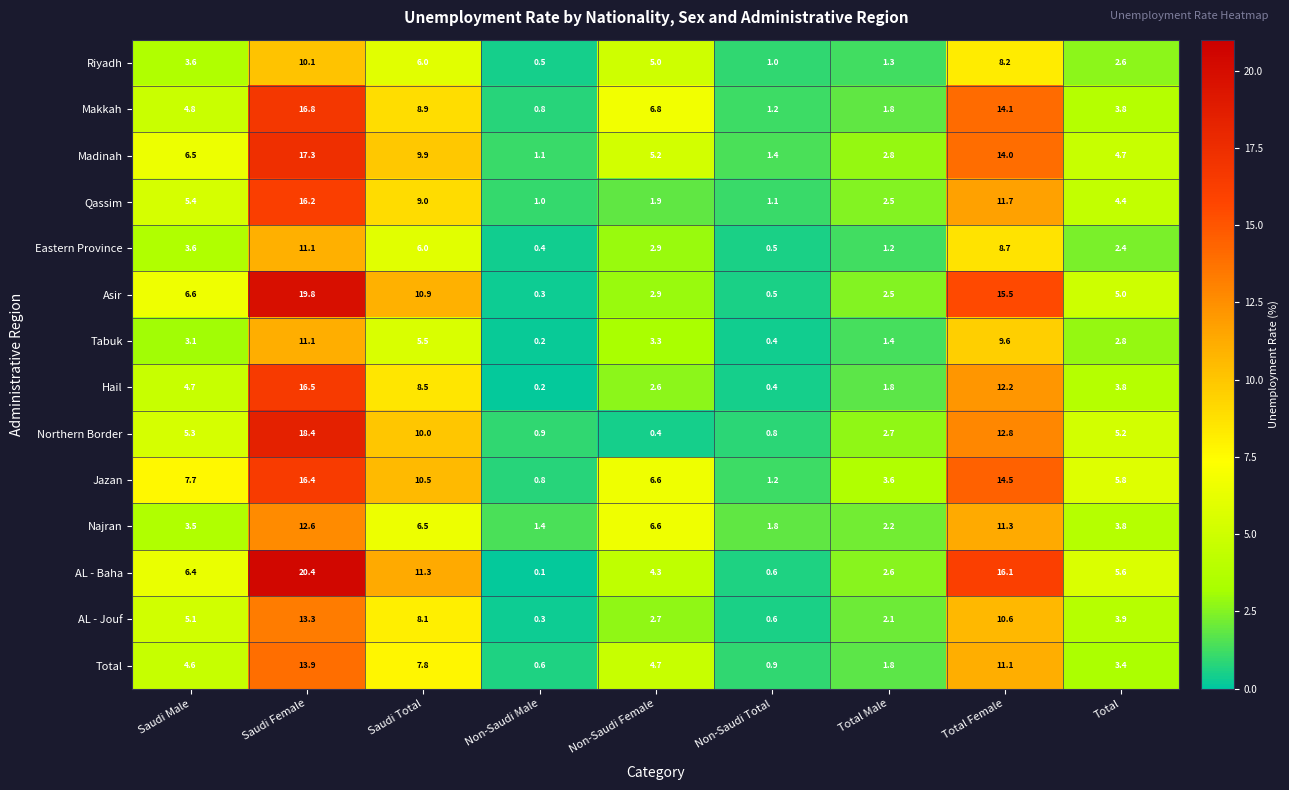

What is the difference between the second highest and minimum values in the Total series?

10.5